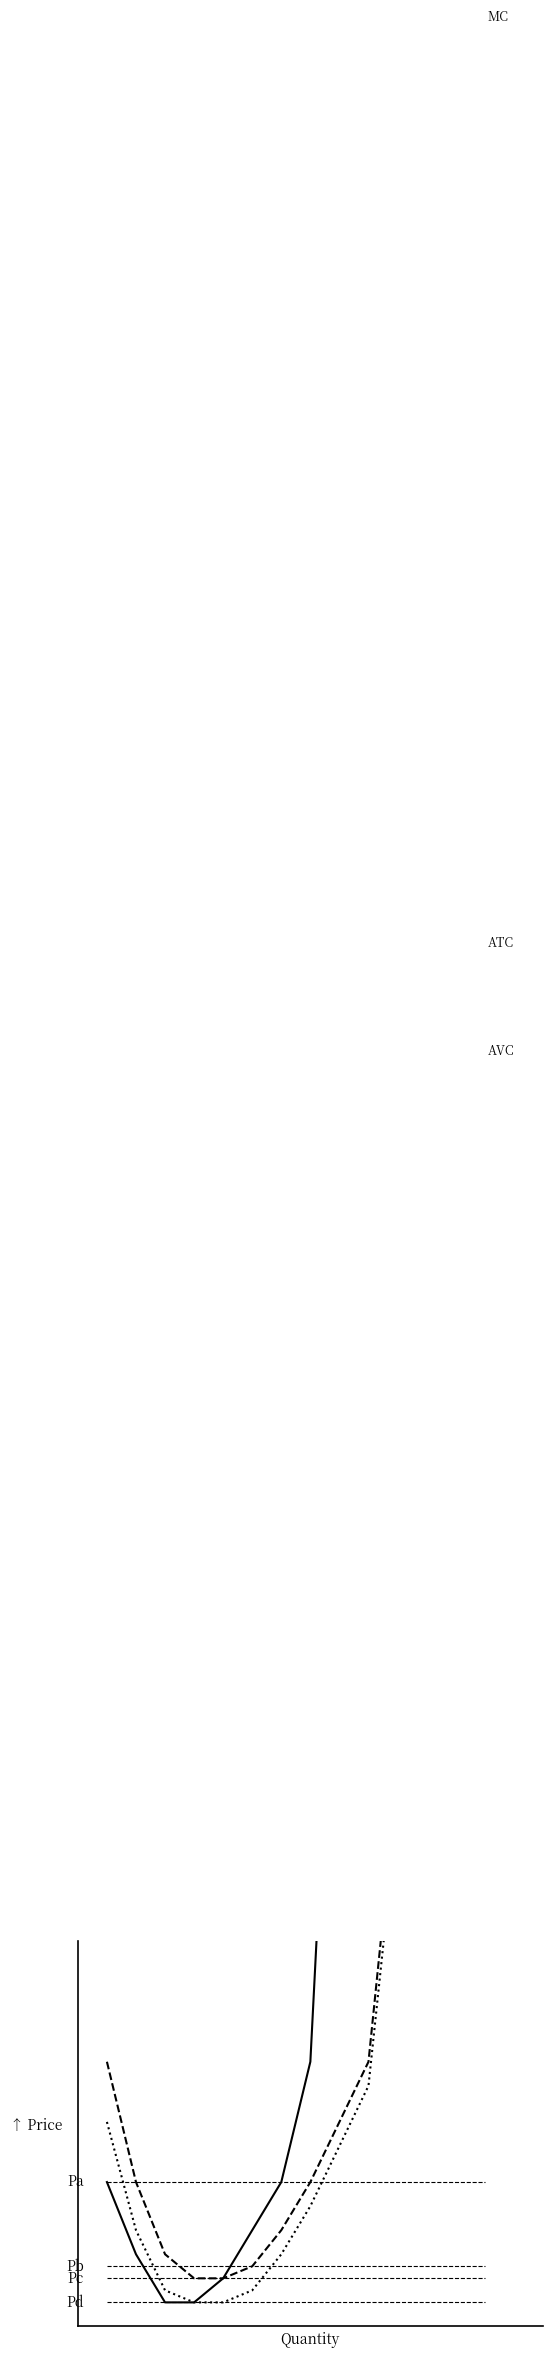

Reading left to right, extract all data points from this chart.

MC: 20	14	10	10	12	16	20	30	125	200
ATC: 30	20	14	12	12	13	16	20	30	125
AVC: 25	16	11	10	10	11	14	18	28	120